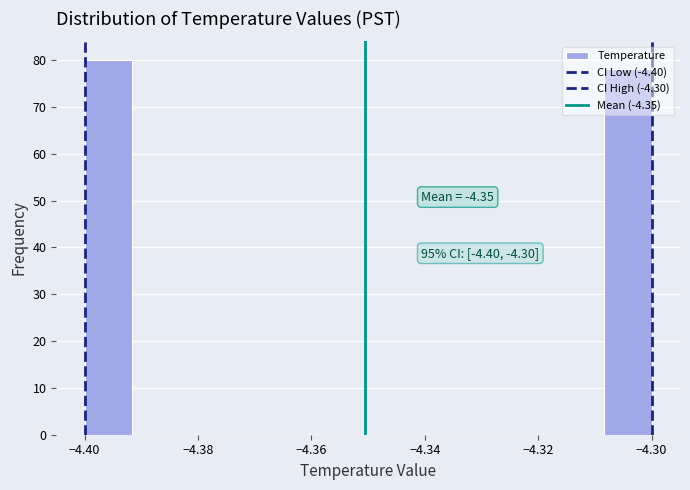

Over which range of the x-axis is the bar tallest?

-4.400 to -4.392